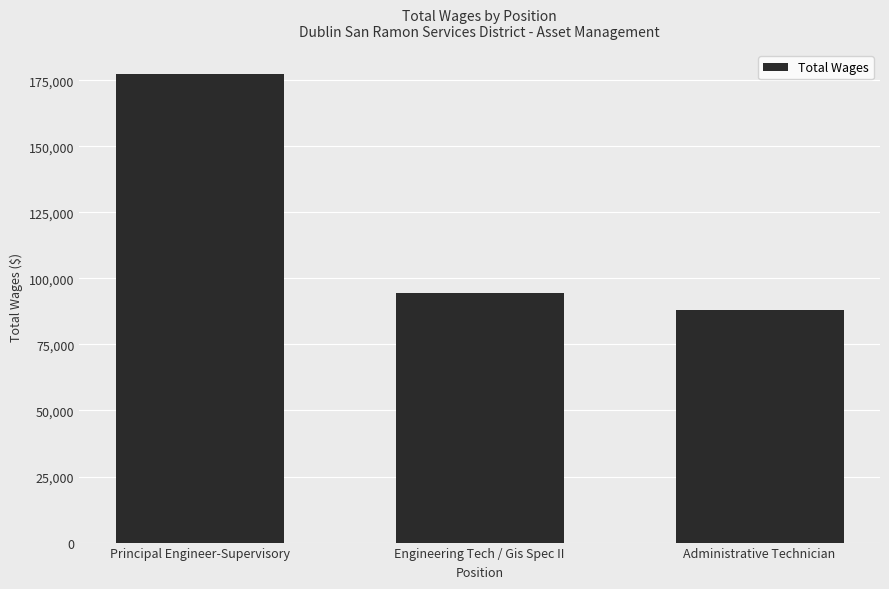

True or false: the data shows 94395 at Engineering Tech / Gis Spec II.

True